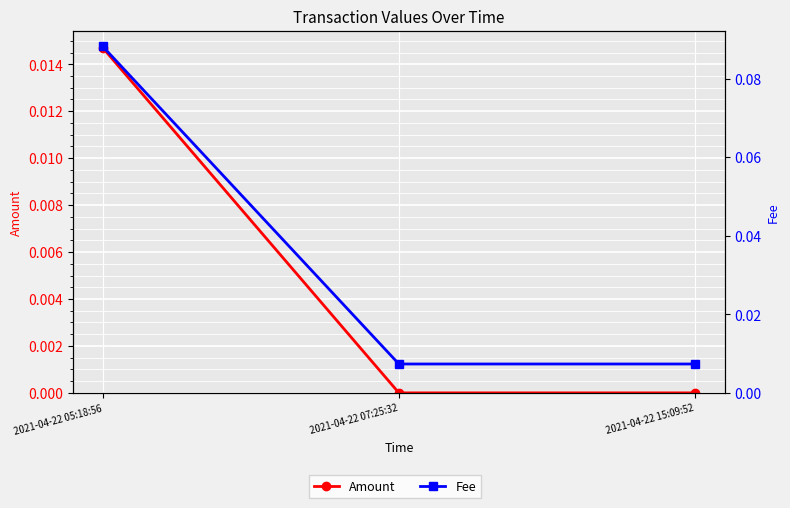

Reading left to right, transcribe all the data shown in this chart.

Amount: 2021-04-22 05:18:56=0.0	2021-04-22 07:25:32=0.0	2021-04-22 15:09:52=0.0
Fee: 2021-04-22 05:18:56=0.1	2021-04-22 07:25:32=0.0	2021-04-22 15:09:52=0.0